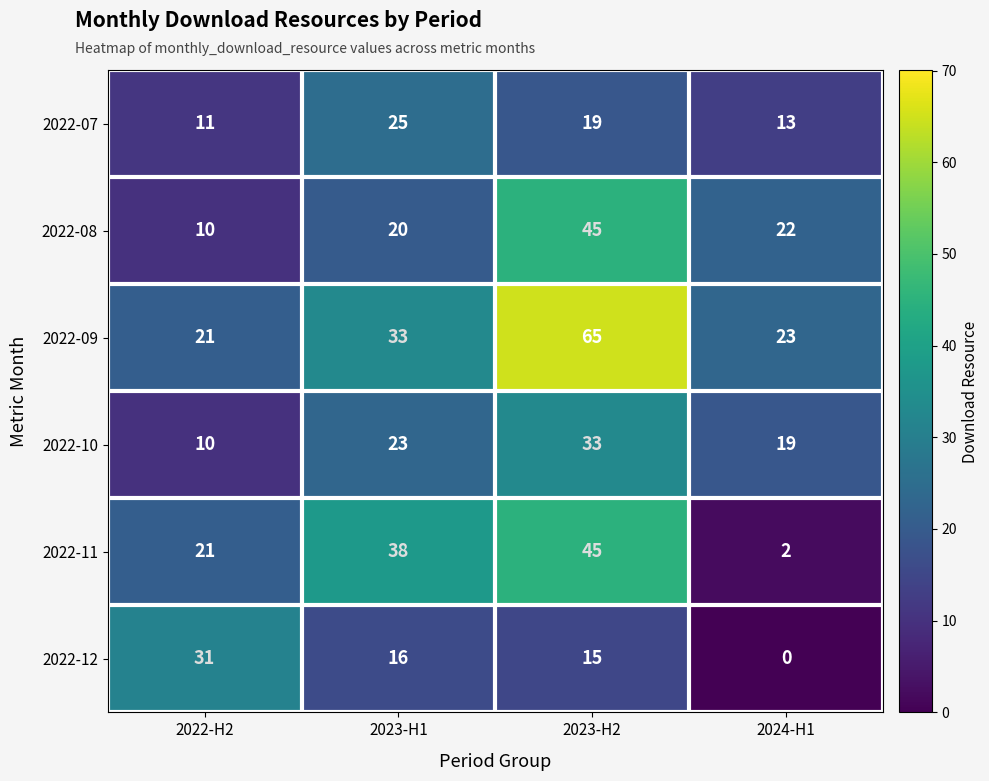

Between 2023-H2 and 2024-H1, which series saw the biggest shift?

2022-11